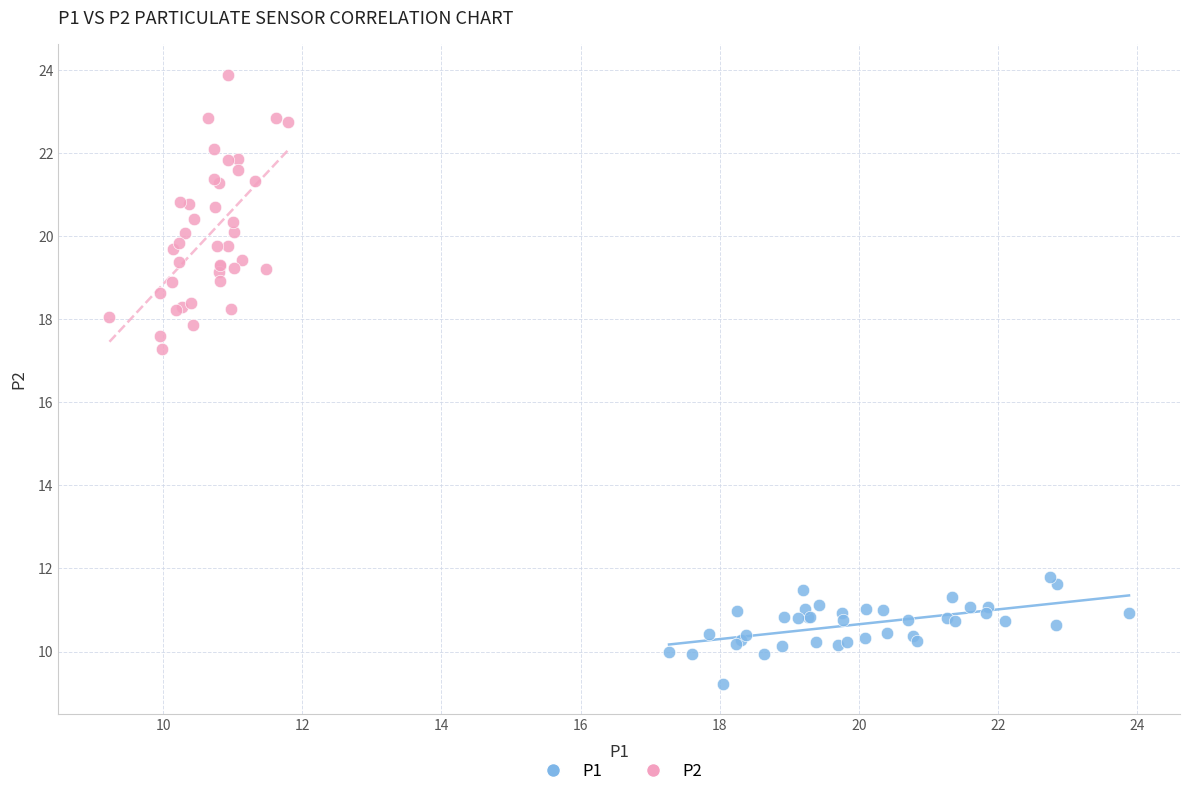

Which series reaches the minimum Y coordinate?

P1